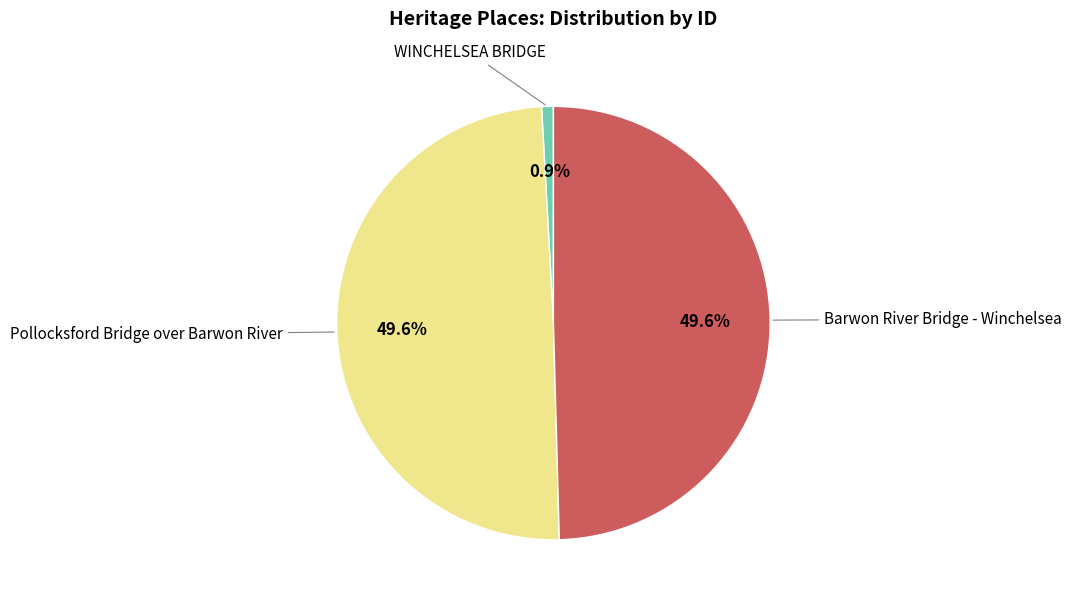

Is there any slice that represents more than half of the pie?

No